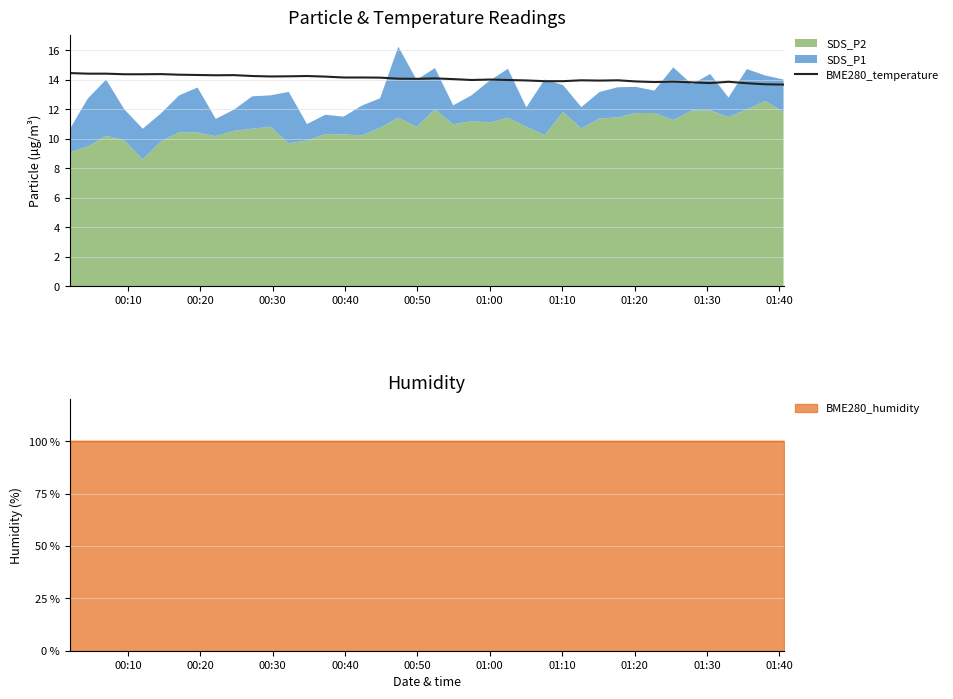

What is the lowest value of the BME280_temperature series?

13.7